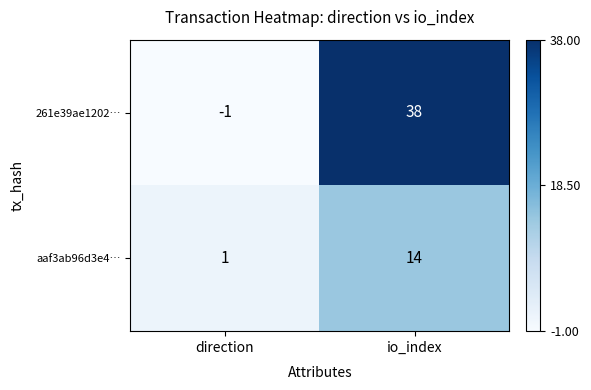

Reading right to left, list all the values displayed in this chart.

261e39ae1202…: 38	-1
aaf3ab96d3e4…: 14	1